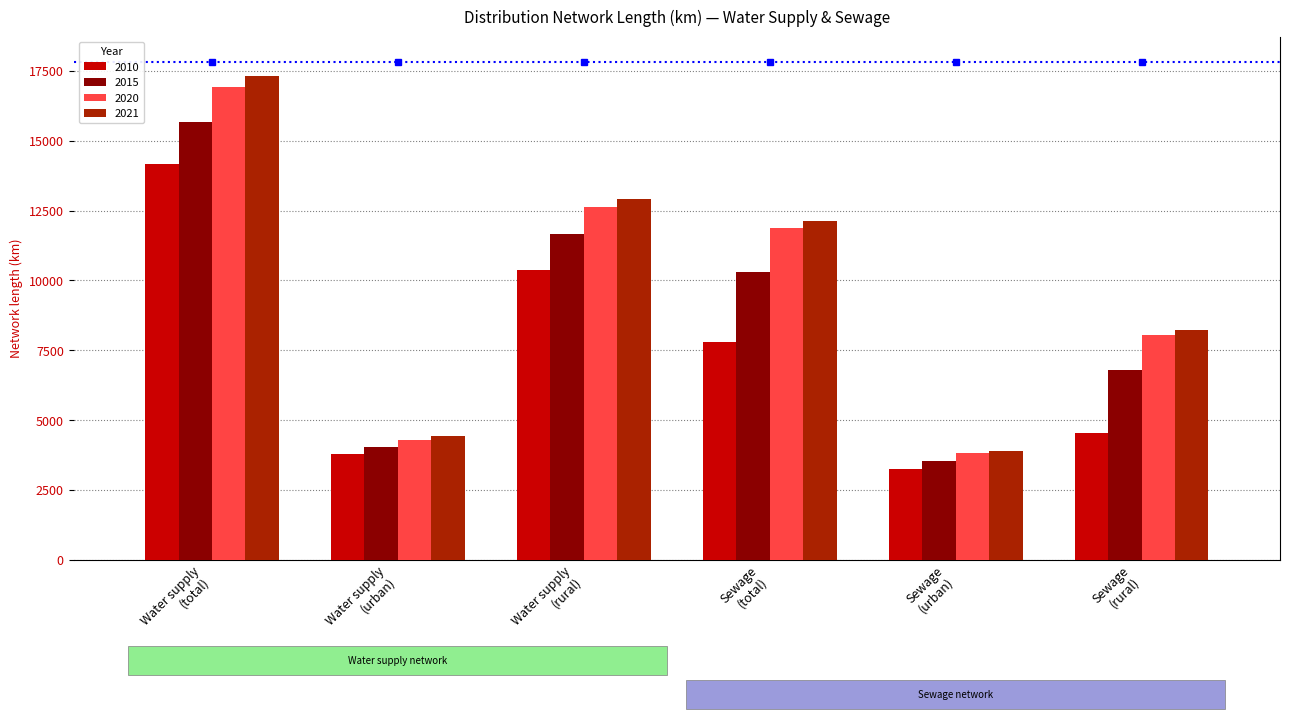

Which series has the largest total across all categories?

2021